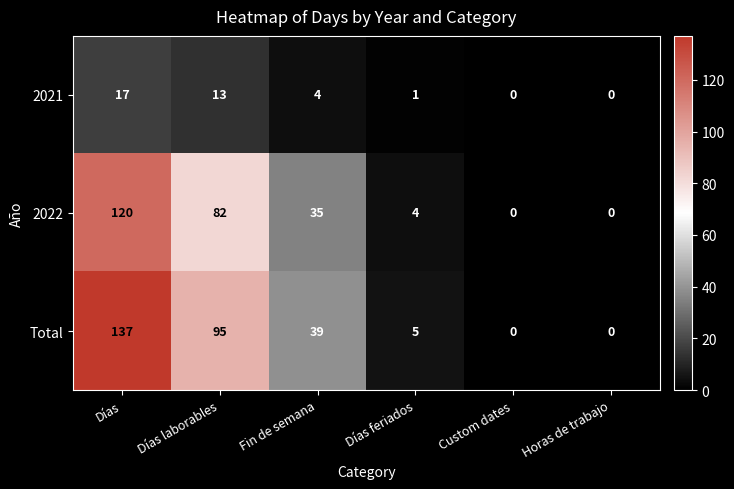

Is it true that 2021 equals 6 at Días laborables?

False